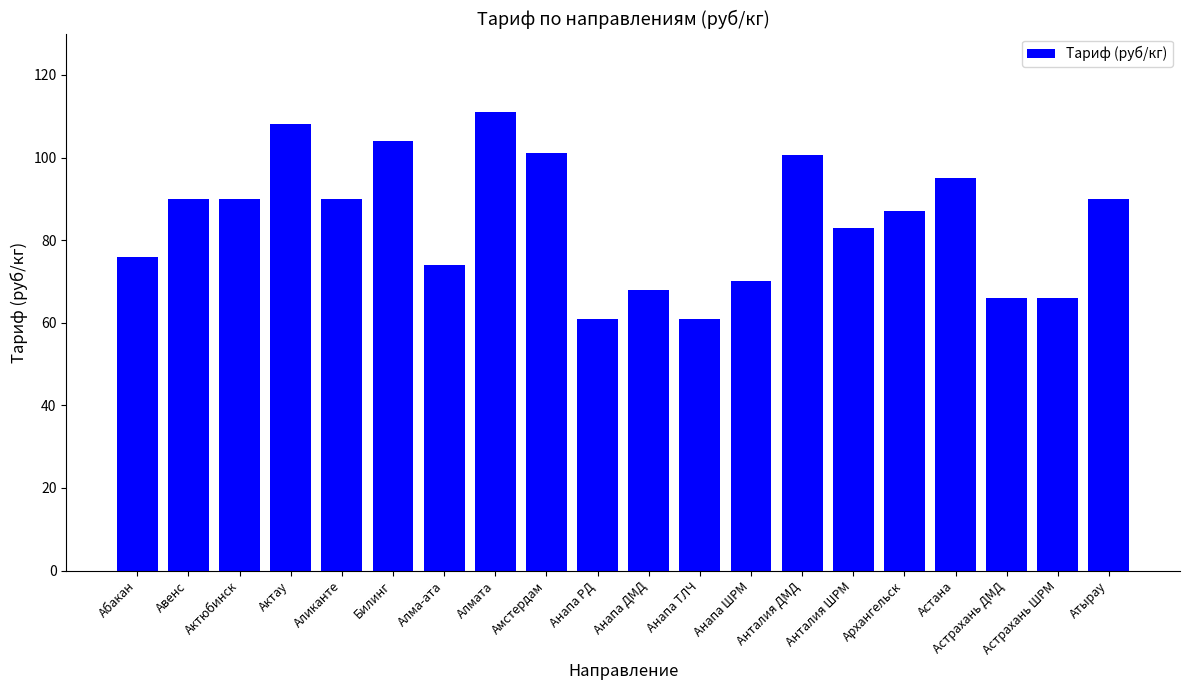

The chart shows a value of 101.0 at Амстердам. True or false?

True